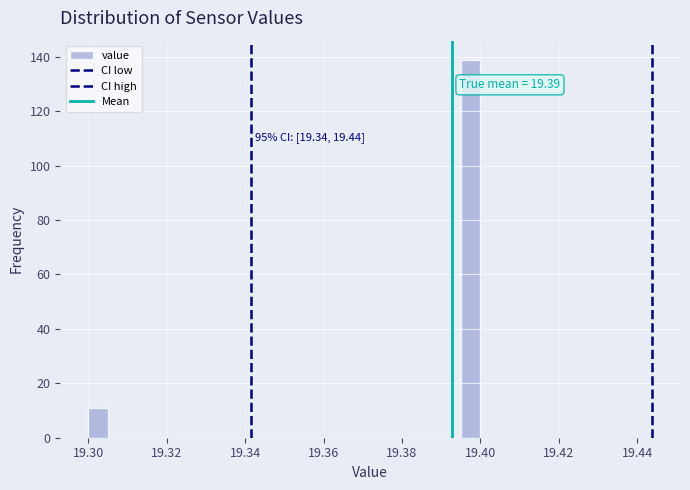

Around what value on the x-axis is the tallest bar? Give the approximate position of its centre, as read against the axis.

19.398